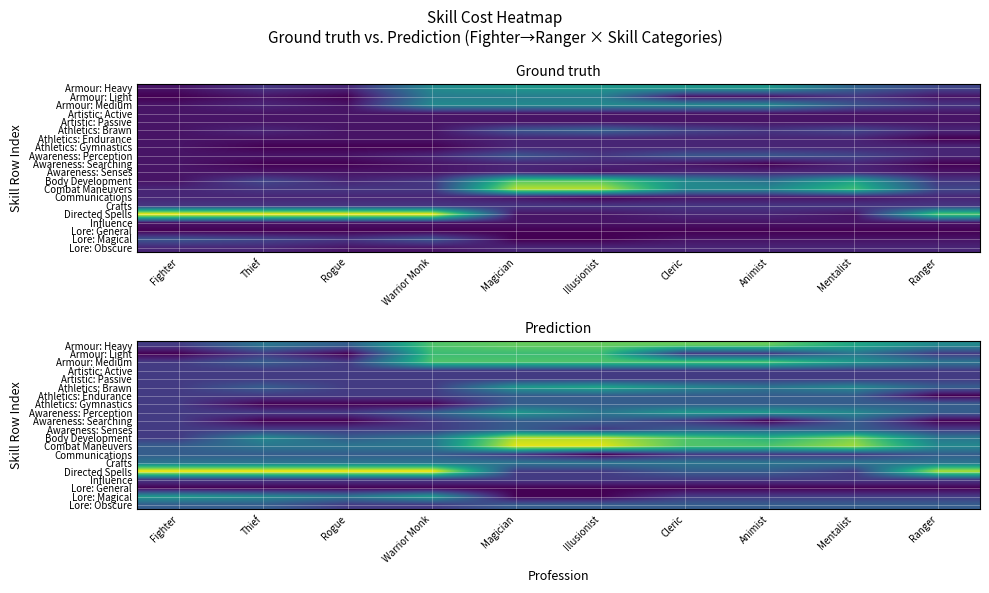

What is the minimum value shown in the chart?

1.0